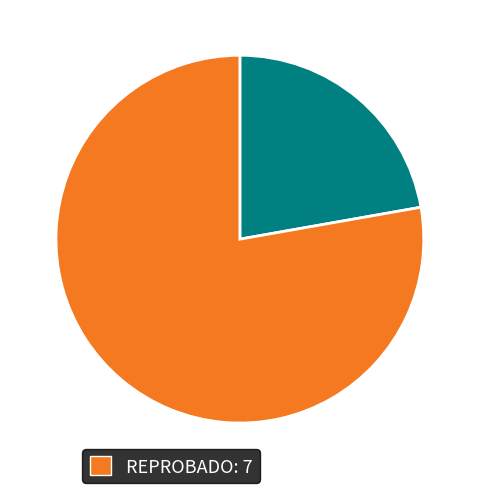

Does any single category account for the majority?

Yes